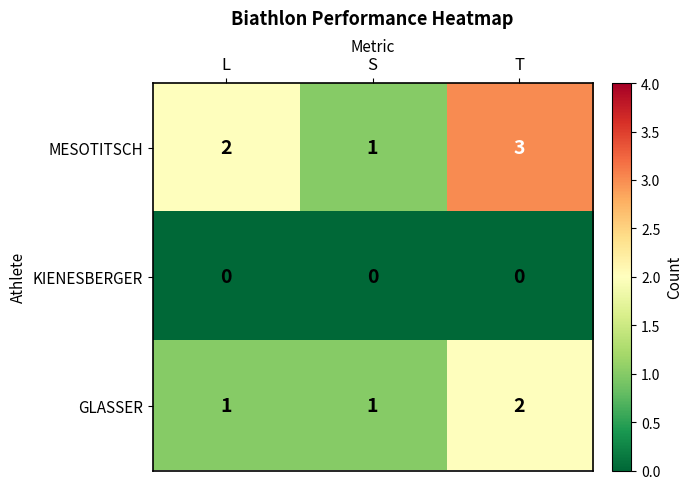

Rank the series by their average value, from lowest to highest.

KIENESBERGER, GLASSER, MESOTITSCH